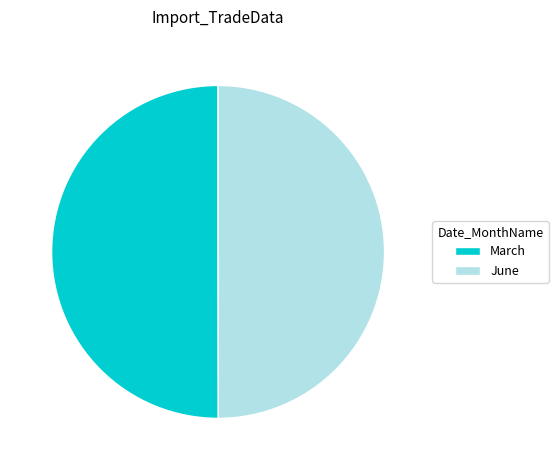

Approximately how many times larger is the value at June compared to March?

1.0